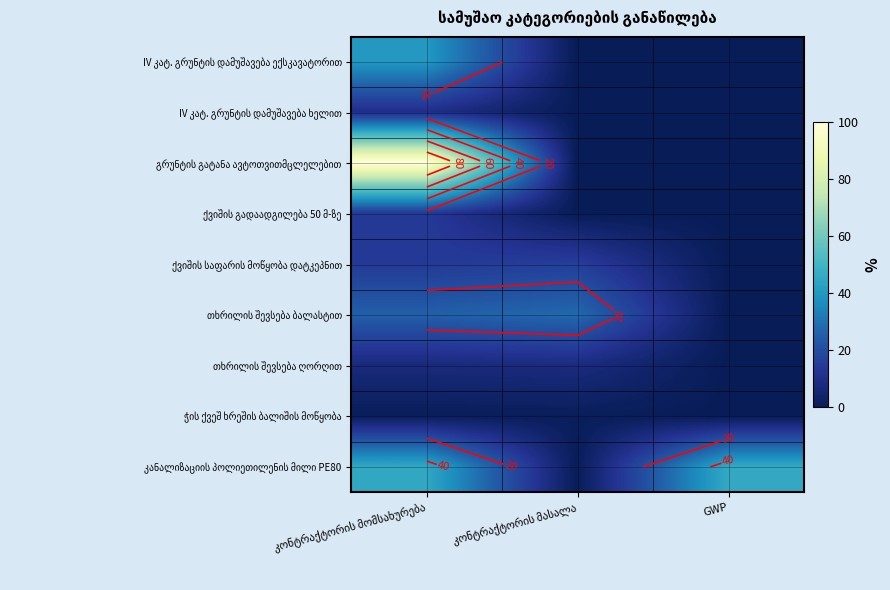

Rank the categories by ქვიშის საფარის მოწყობა დატკეპნით value from lowest to highest.

GWP, კონტრაქტორის მომსახურება, კონტრაქტორის მასალა